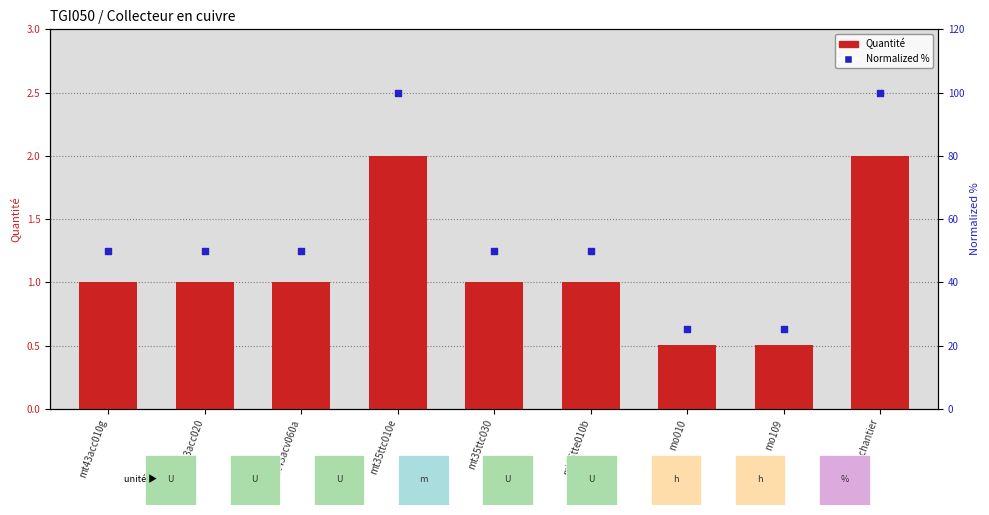

Which series has the largest total across all categories?

Normalized %